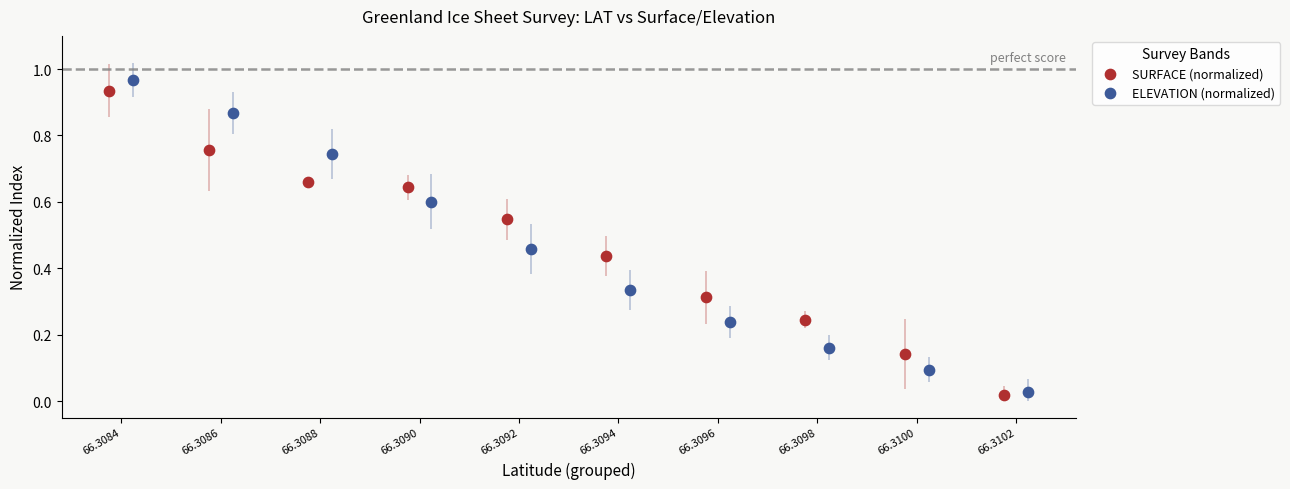

Which series has the widest spread of Y values?

ELEVATION (normalized)